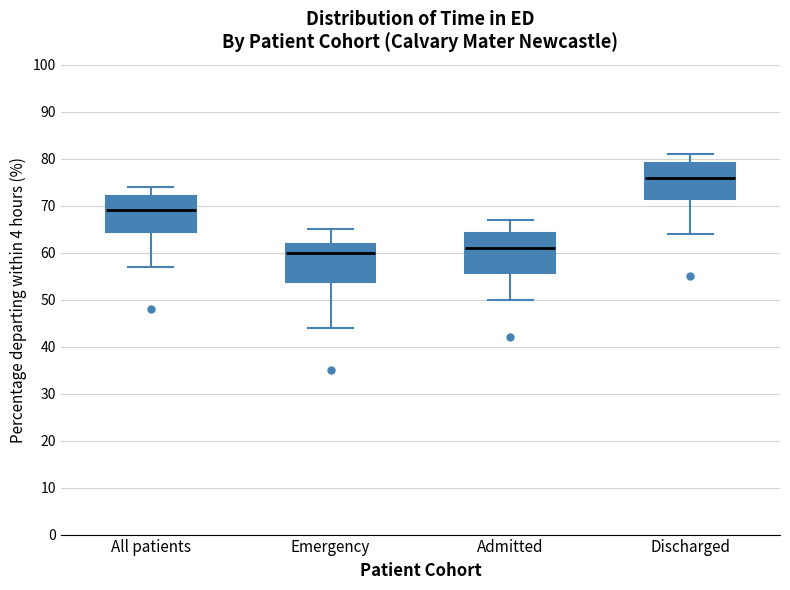

Reading left to right, read every box against the y-axis: the position of its median line, the range the box covers, and the ends of its whiskers. The values are not printed on the chart, so give them approximately, as read against the axis.

All patients: median 69, box 65 to 72, whiskers 57 to 74
Emergency: median 60, box 54 to 62, whiskers 44 to 65
Admitted: median 61, box 56 to 64, whiskers 50 to 67
Discharged: median 76, box 72 to 79, whiskers 64 to 81